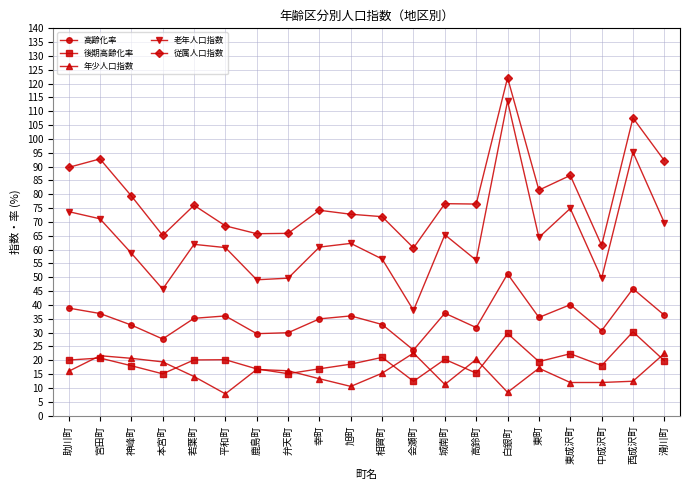

Which label corresponds to the largest value in the chart?

白銀町